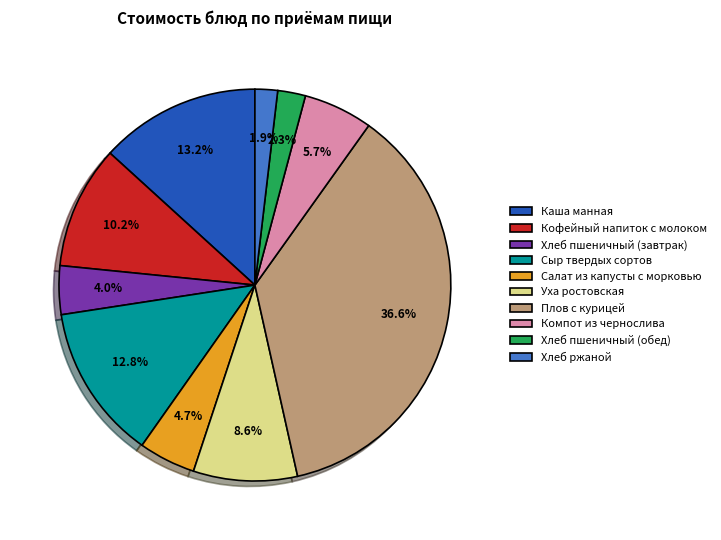

What percentage is NOT represented by Хлеб ржаной?

98.1%